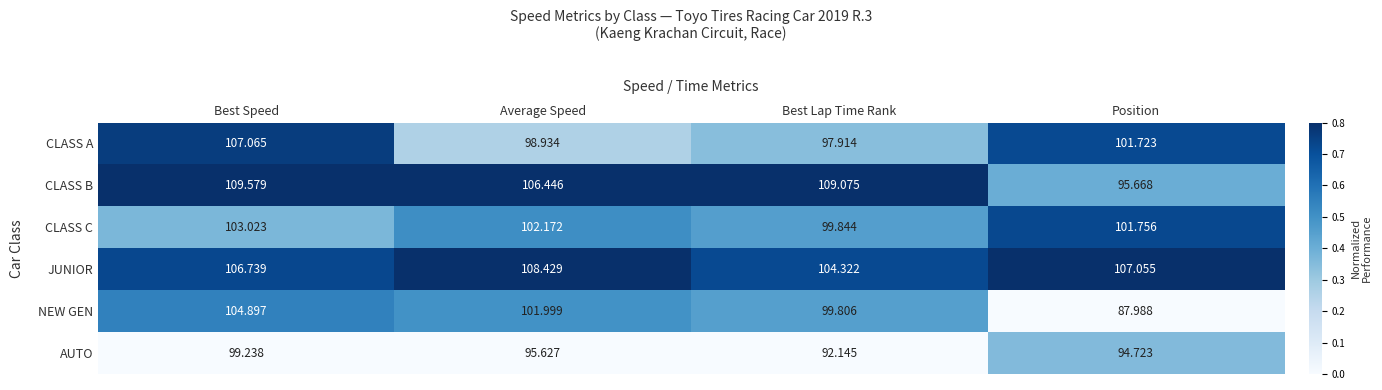

List the labels in order of CLASS C value, smallest first.

Best Lap Time Rank, Position, Average Speed, Best Speed